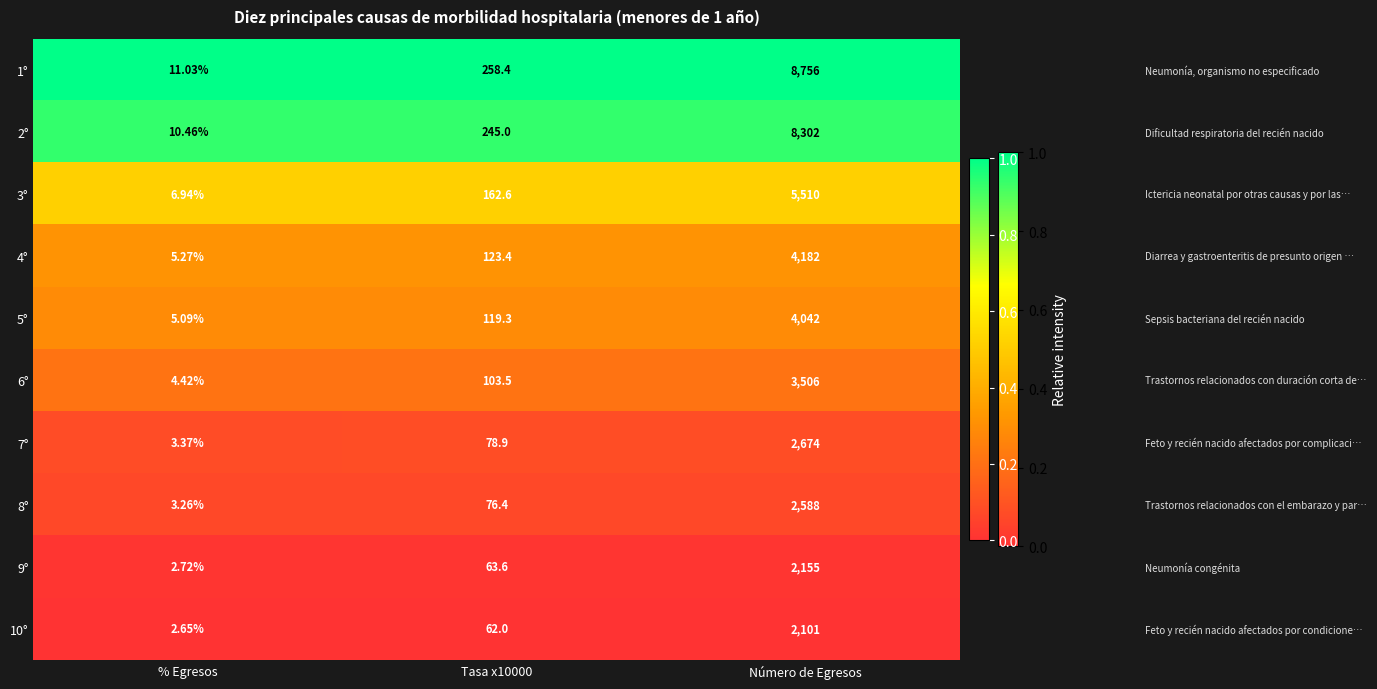

Which series has the largest range (max minus min)?

1°